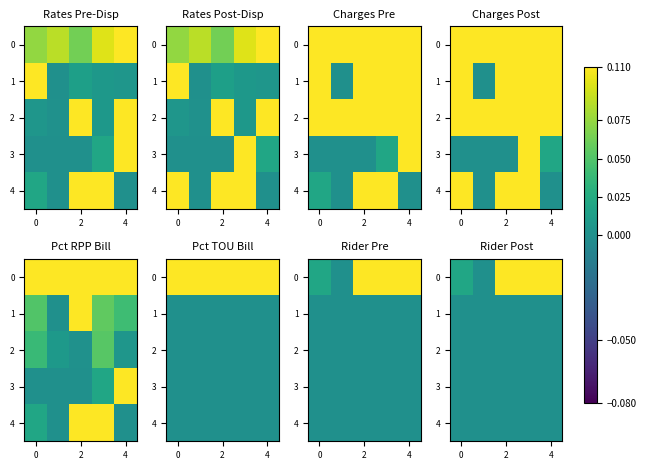

Rank the series by their maximum value, from highest to lowest.

0, 1, 2, 3, 4